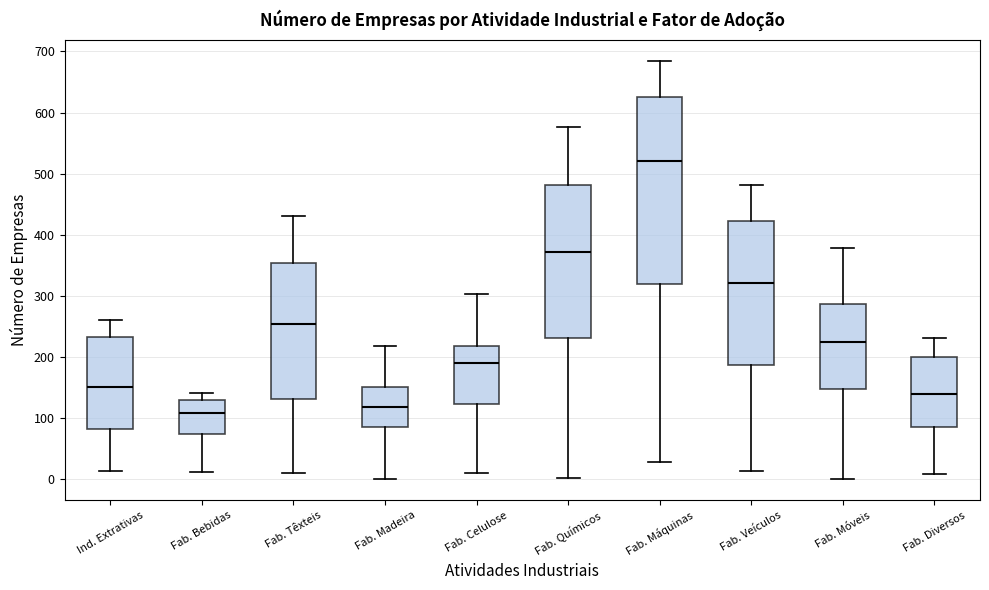

Which box is the tallest, from its lower edge to its upper edge?

Fab. Máquinas